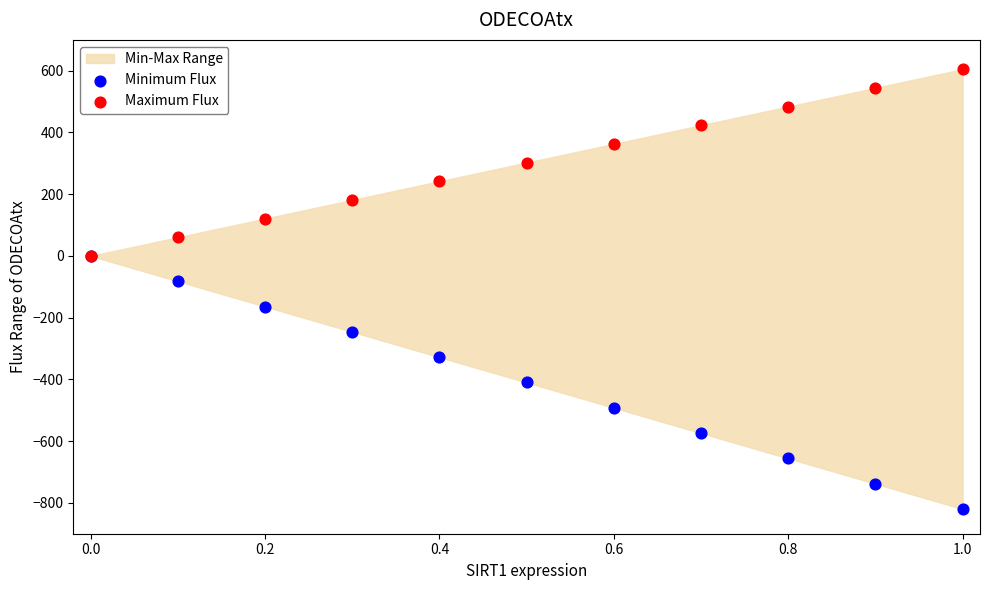

Across all series, what Y value is closest to -107?

-82.0